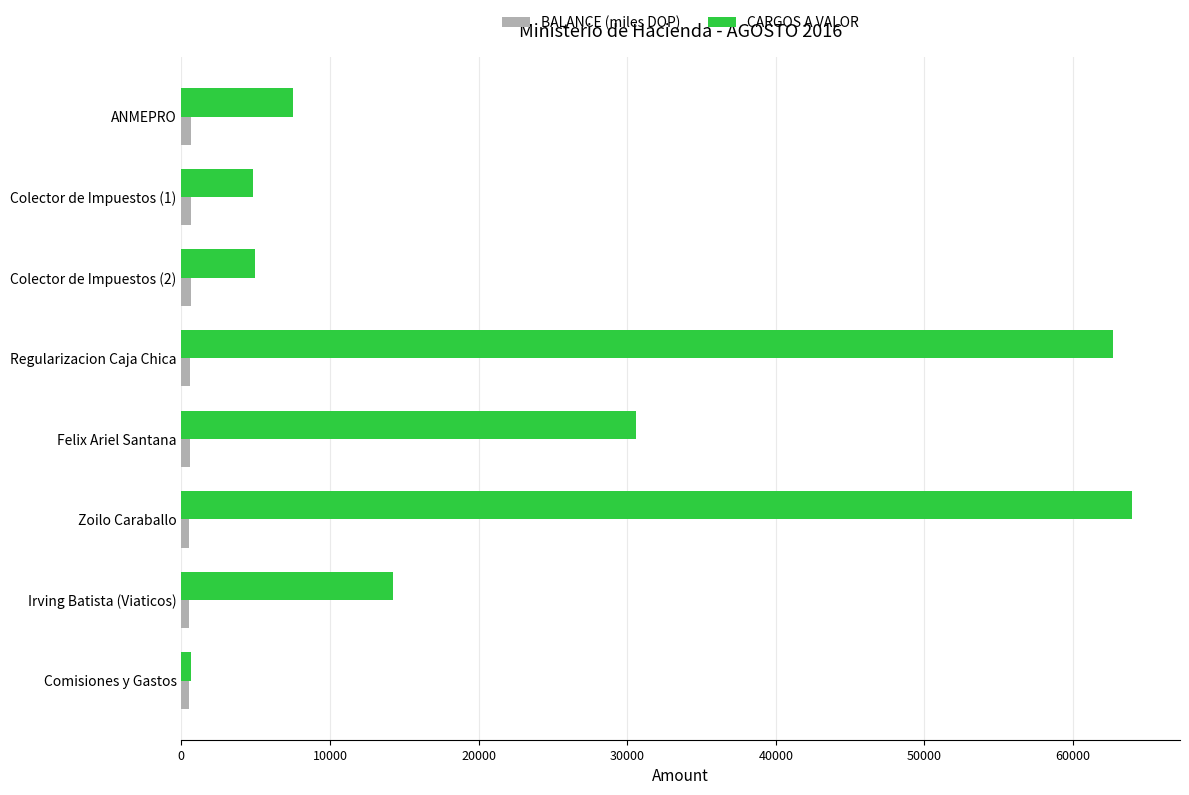

What is the difference between the maximum and minimum values in the CARGOS A VALOR series?

63354.9